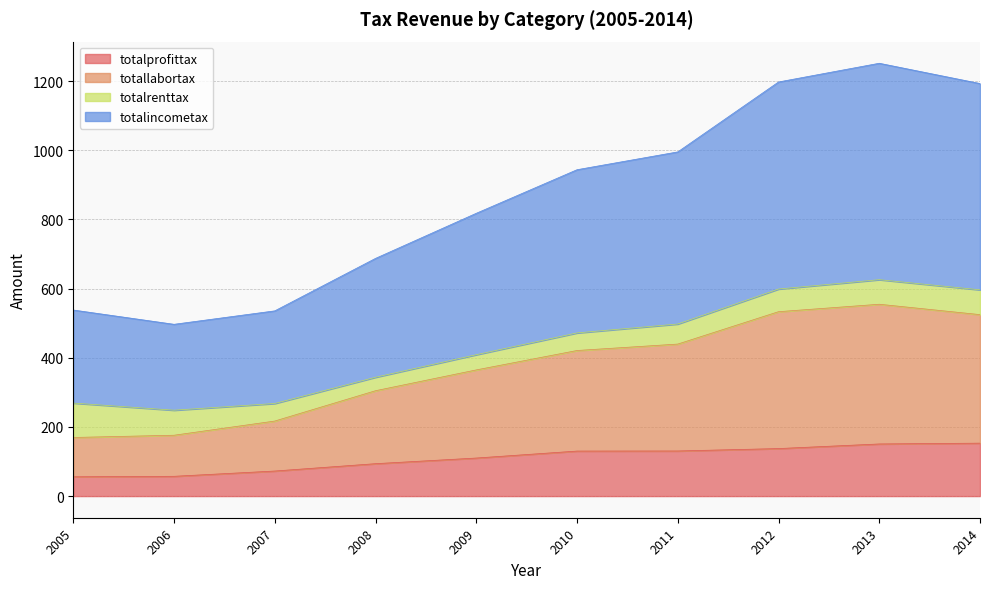

Between 2006 and 2011, which series saw the biggest shift?

totalincometax